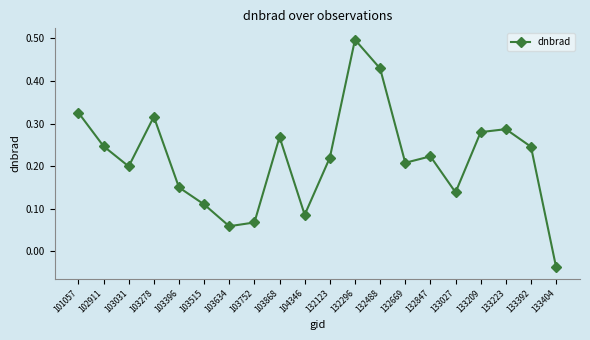

Between 101057 and 103634, which is larger?

101057